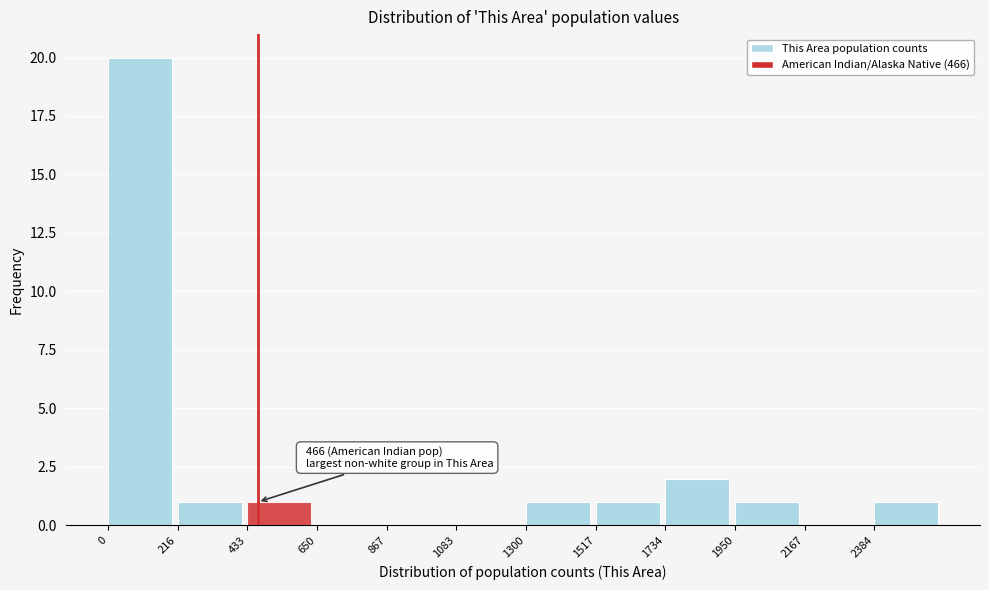

Over which range of the x-axis is the bar tallest?

0 to 200